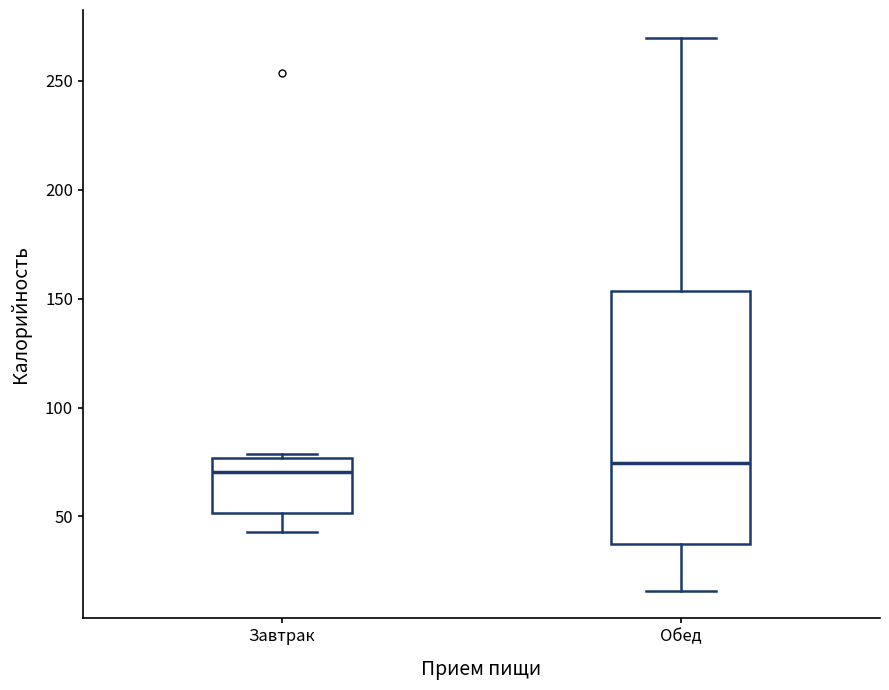

Where does the median line of the box for Обед sit on the y-axis? The values are not printed on the chart, so give them approximately, as read against the axis.

75